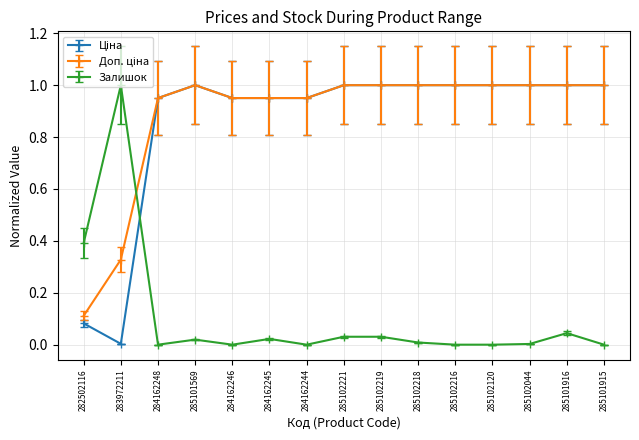

Is it true that Залишок equals 0.0 at 284162245?

True